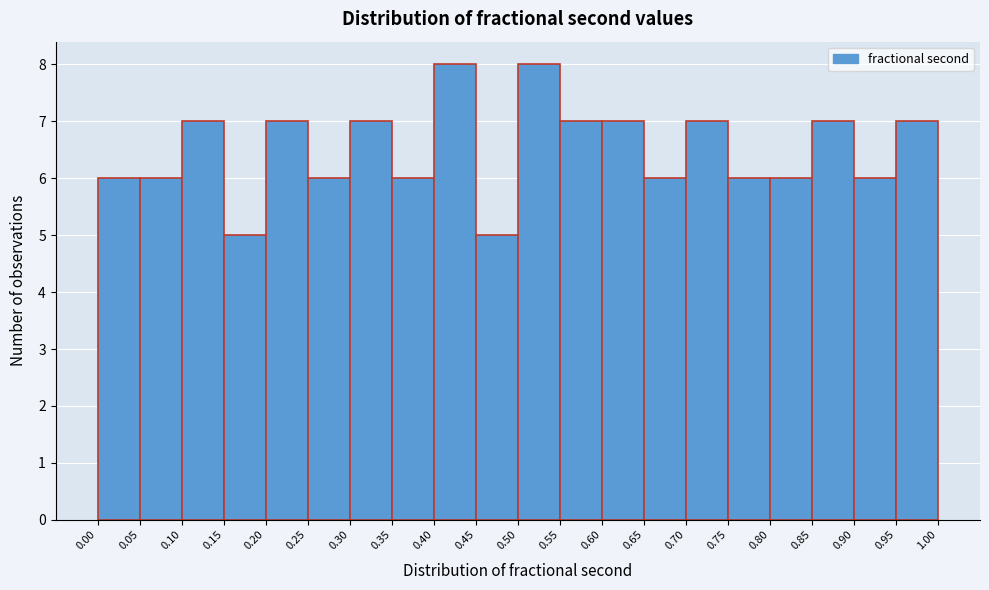

How tall is the bar that spans 0.20 to 0.25 on the x-axis? The values are not printed on the chart, so give them approximately, as read against the axis.

7